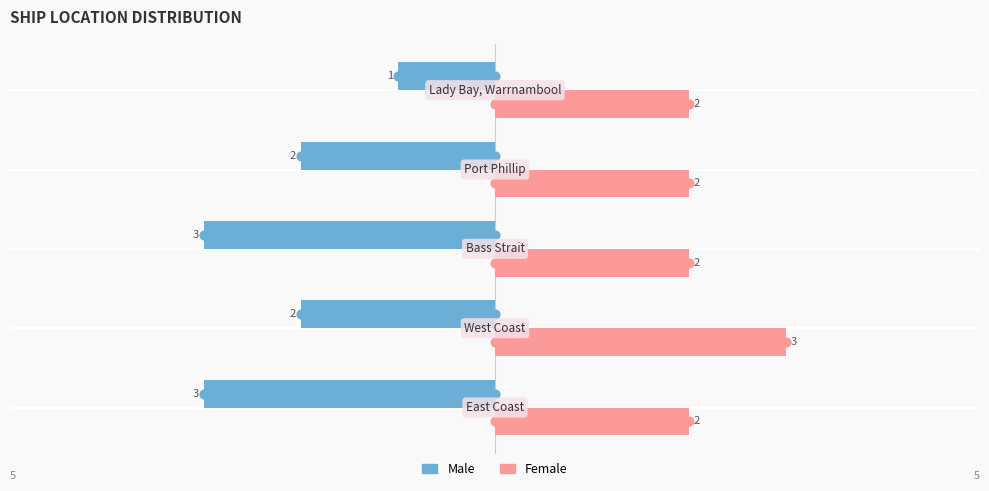

How many Female values are between 2 and 3?

5